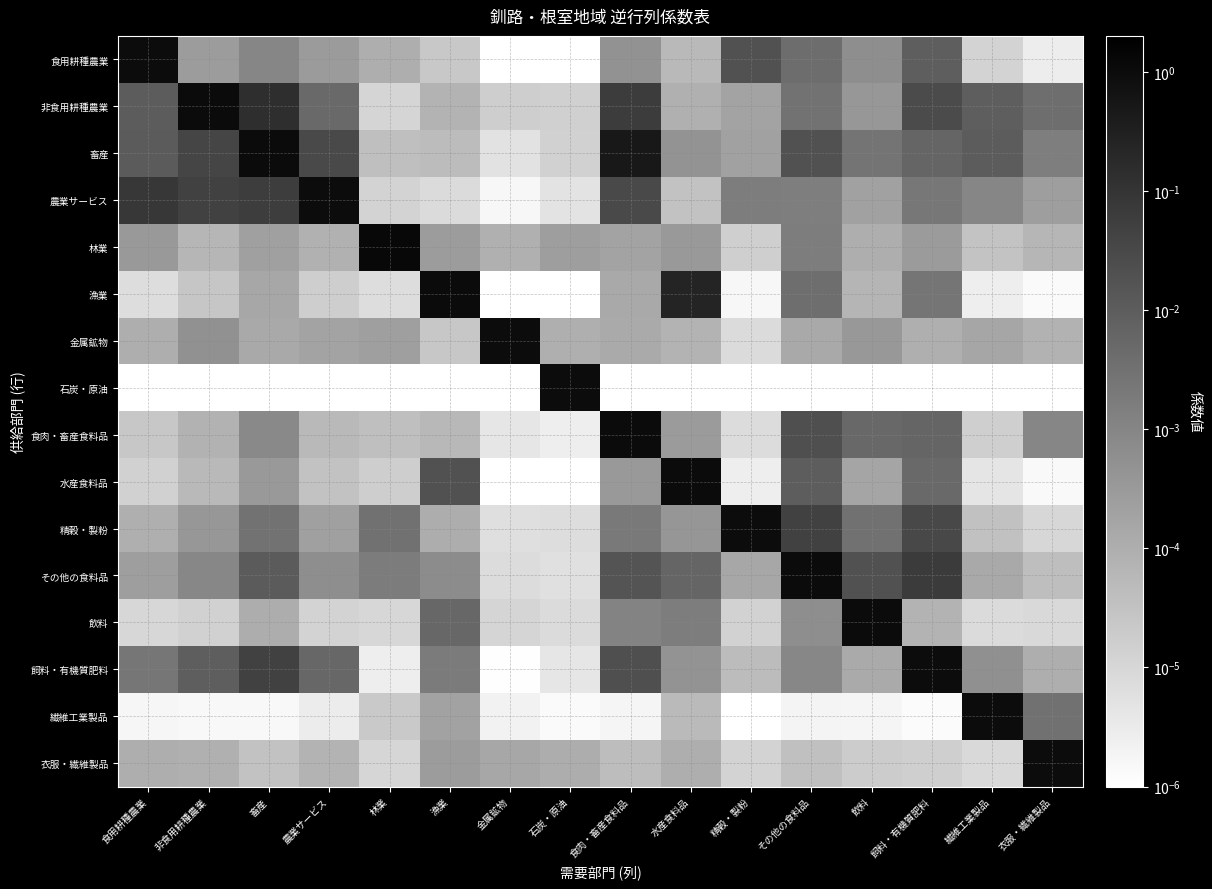

Reading right to left, extract all data points from this chart.

食用耕種農業: 衣服・繊維製品=0.0	繊維工業製品=0.0	飼料・有機質肥料=0.0	飲料=0.0	その他の食料品=0.0	精穀・製粉=0.0	水産食料品=0.0	食肉・畜産食料品=0.0	石炭・原油=0.0	金属鉱物=0.0	漁業=0.0	林業=0.0	農業サービス=0.0	畜産=0.0	非食用耕種農業=0.0	食用耕種農業=1.0
非食用耕種農業: 衣服・繊維製品=0.0	繊維工業製品=0.0	飼料・有機質肥料=0.0	飲料=0.0	その他の食料品=0.0	精穀・製粉=0.0	水産食料品=0.0	食肉・畜産食料品=0.1	石炭・原油=0.0	金属鉱物=0.0	漁業=0.0	林業=0.0	農業サービス=0.0	畜産=0.1	非食用耕種農業=1.0	食用耕種農業=0.0
畜産: 衣服・繊維製品=0.0	繊維工業製品=0.0	飼料・有機質肥料=0.0	飲料=0.0	その他の食料品=0.0	精穀・製粉=0.0	水産食料品=0.0	食肉・畜産食料品=0.5	石炭・原油=0.0	金属鉱物=0.0	漁業=0.0	林業=0.0	農業サービス=0.0	畜産=1.1	非食用耕種農業=0.0	食用耕種農業=0.0
農業サービス: 衣服・繊維製品=0.0	繊維工業製品=0.0	飼料・有機質肥料=0.0	飲料=0.0	その他の食料品=0.0	精穀・製粉=0.0	水産食料品=0.0	食肉・畜産食料品=0.0	石炭・原油=0.0	金属鉱物=0.0	漁業=0.0	林業=0.0	農業サービス=1.0	畜産=0.1	非食用耕種農業=0.0	食用耕種農業=0.1
林業: 衣服・繊維製品=0.0	繊維工業製品=0.0	飼料・有機質肥料=0.0	飲料=0.0	その他の食料品=0.0	精穀・製粉=0.0	水産食料品=0.0	食肉・畜産食料品=0.0	石炭・原油=0.0	金属鉱物=0.0	漁業=0.0	林業=1.2	農業サービス=0.0	畜産=0.0	非食用耕種農業=0.0	食用耕種農業=0.0
漁業: 衣服・繊維製品=0.0	繊維工業製品=0.0	飼料・有機質肥料=0.0	飲料=0.0	その他の食料品=0.0	精穀・製粉=0.0	水産食料品=0.3	食肉・畜産食料品=0.0	石炭・原油=0.0	金属鉱物=0.0	漁業=1.0	林業=0.0	農業サービス=0.0	畜産=0.0	非食用耕種農業=0.0	食用耕種農業=0.0
金属鉱物: 衣服・繊維製品=0.0	繊維工業製品=0.0	飼料・有機質肥料=0.0	飲料=0.0	その他の食料品=0.0	精穀・製粉=0.0	水産食料品=0.0	食肉・畜産食料品=0.0	石炭・原油=0.0	金属鉱物=1.0	漁業=0.0	林業=0.0	農業サービス=0.0	畜産=0.0	非食用耕種農業=0.0	食用耕種農業=0.0
石炭・原油: 衣服・繊維製品=0.0	繊維工業製品=0.0	飼料・有機質肥料=0.0	飲料=0.0	その他の食料品=0.0	精穀・製粉=0.0	水産食料品=0.0	食肉・畜産食料品=0.0	石炭・原油=1.0	金属鉱物=0.0	漁業=0.0	林業=0.0	農業サービス=0.0	畜産=0.0	非食用耕種農業=0.0	食用耕種農業=0.0
食肉・畜産食料品: 衣服・繊維製品=0.0	繊維工業製品=0.0	飼料・有機質肥料=0.0	飲料=0.0	その他の食料品=0.0	精穀・製粉=0.0	水産食料品=0.0	食肉・畜産食料品=1.0	石炭・原油=0.0	金属鉱物=0.0	漁業=0.0	林業=0.0	農業サービス=0.0	畜産=0.0	非食用耕種農業=0.0	食用耕種農業=0.0
水産食料品: 衣服・繊維製品=0.0	繊維工業製品=0.0	飼料・有機質肥料=0.0	飲料=0.0	その他の食料品=0.0	精穀・製粉=0.0	水産食料品=1.1	食肉・畜産食料品=0.0	石炭・原油=0.0	金属鉱物=0.0	漁業=0.0	林業=0.0	農業サービス=0.0	畜産=0.0	非食用耕種農業=0.0	食用耕種農業=0.0
精穀・製粉: 衣服・繊維製品=0.0	繊維工業製品=0.0	飼料・有機質肥料=0.0	飲料=0.0	その他の食料品=0.1	精穀・製粉=1.0	水産食料品=0.0	食肉・畜産食料品=0.0	石炭・原油=0.0	金属鉱物=0.0	漁業=0.0	林業=0.0	農業サービス=0.0	畜産=0.0	非食用耕種農業=0.0	食用耕種農業=0.0
その他の食料品: 衣服・繊維製品=0.0	繊維工業製品=0.0	飼料・有機質肥料=0.1	飲料=0.0	その他の食料品=1.1	精穀・製粉=0.0	水産食料品=0.0	食肉・畜産食料品=0.0	石炭・原油=0.0	金属鉱物=0.0	漁業=0.0	林業=0.0	農業サービス=0.0	畜産=0.0	非食用耕種農業=0.0	食用耕種農業=0.0
飲料: 衣服・繊維製品=0.0	繊維工業製品=0.0	飼料・有機質肥料=0.0	飲料=1.0	その他の食料品=0.0	精穀・製粉=0.0	水産食料品=0.0	食肉・畜産食料品=0.0	石炭・原油=0.0	金属鉱物=0.0	漁業=0.0	林業=0.0	農業サービス=0.0	畜産=0.0	非食用耕種農業=0.0	食用耕種農業=0.0
飼料・有機質肥料: 衣服・繊維製品=0.0	繊維工業製品=0.0	飼料・有機質肥料=1.0	飲料=0.0	その他の食料品=0.0	精穀・製粉=0.0	水産食料品=0.0	食肉・畜産食料品=0.0	石炭・原油=0.0	金属鉱物=0.0	漁業=0.0	林業=0.0	農業サービス=0.0	畜産=0.0	非食用耕種農業=0.0	食用耕種農業=0.0
繊維工業製品: 衣服・繊維製品=0.0	繊維工業製品=1.0	飼料・有機質肥料=0.0	飲料=0.0	その他の食料品=0.0	精穀・製粉=0.0	水産食料品=0.0	食肉・畜産食料品=0.0	石炭・原油=0.0	金属鉱物=0.0	漁業=0.0	林業=0.0	農業サービス=0.0	畜産=0.0	非食用耕種農業=0.0	食用耕種農業=0.0
衣服・繊維製品: 衣服・繊維製品=1.0	繊維工業製品=0.0	飼料・有機質肥料=0.0	飲料=0.0	その他の食料品=0.0	精穀・製粉=0.0	水産食料品=0.0	食肉・畜産食料品=0.0	石炭・原油=0.0	金属鉱物=0.0	漁業=0.0	林業=0.0	農業サービス=0.0	畜産=0.0	非食用耕種農業=0.0	食用耕種農業=0.0